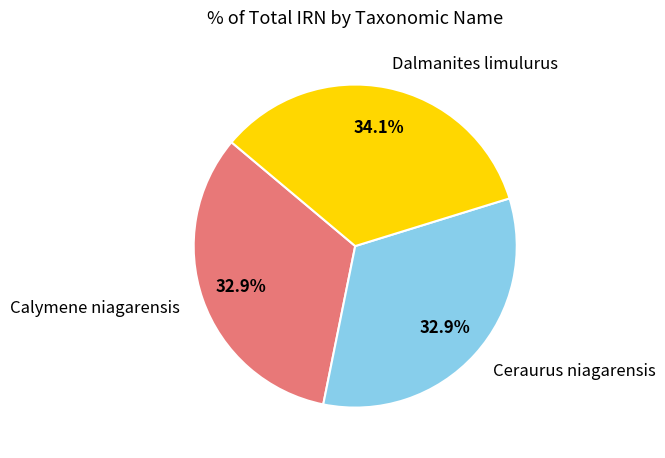

What percentage do Ceraurus niagarensis and Calymene niagarensis together represent?

65.9%